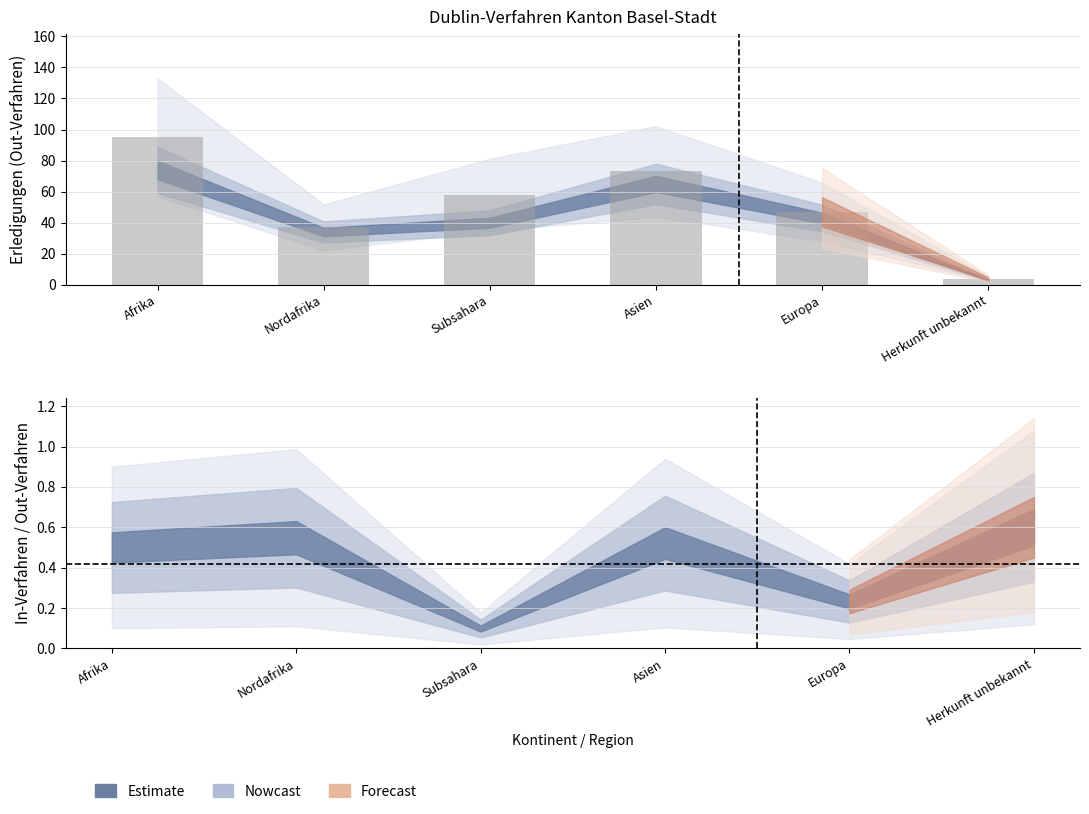

The value at Europa is 84. True or false?

False